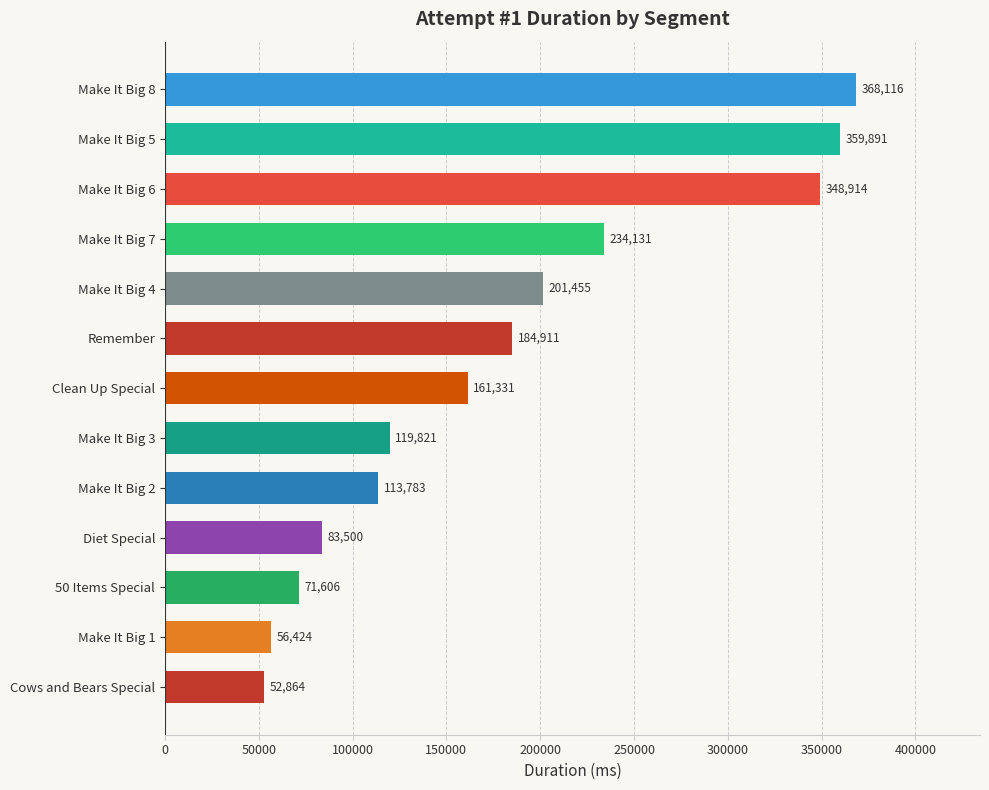

What is the change in value from Make It Big 2 to Make It Big 6?

+235131